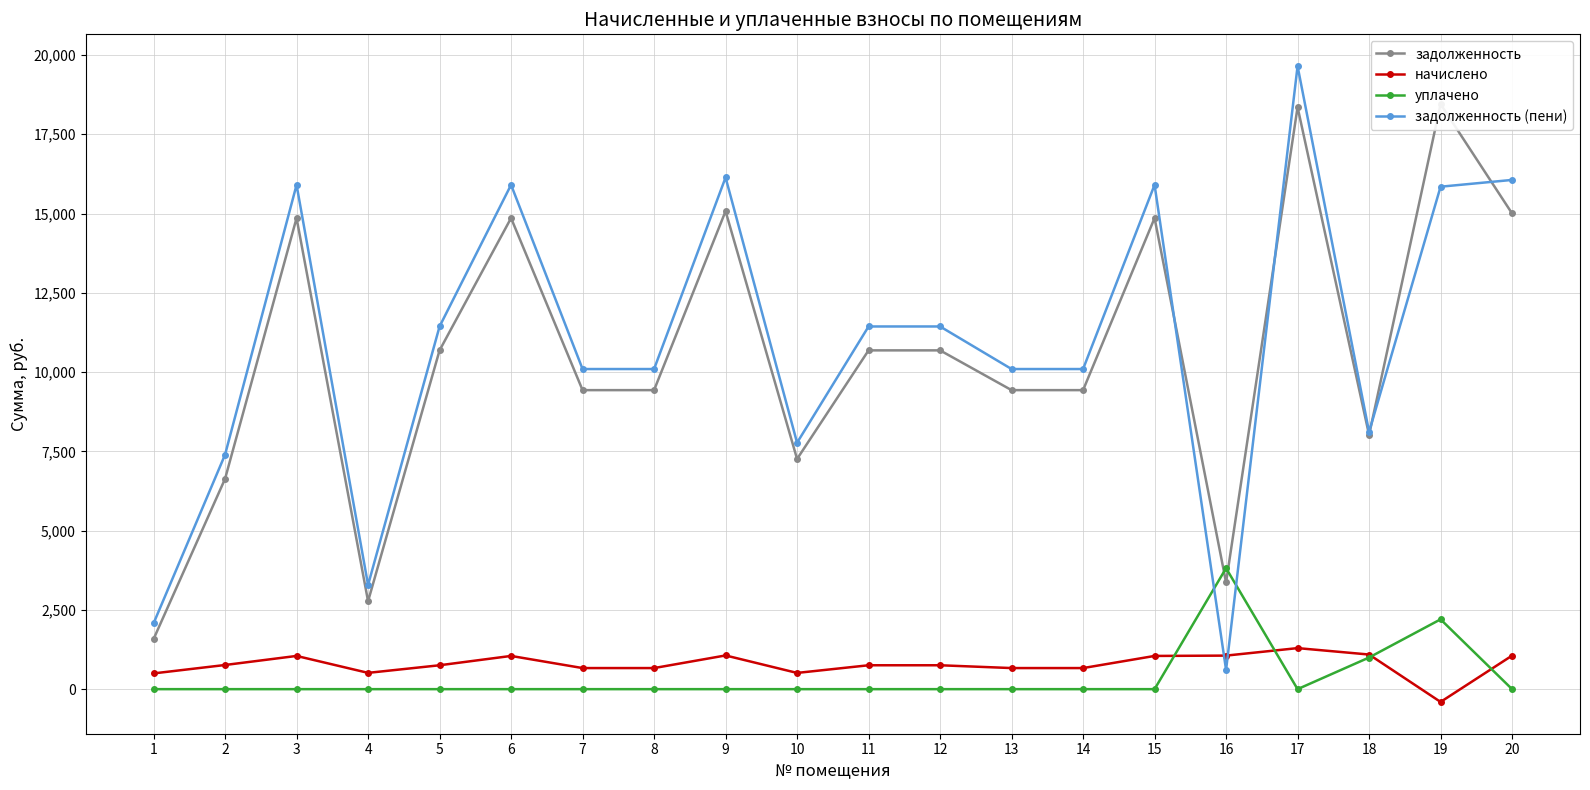

Which series has the largest total across all categories?

задолженность (пени)